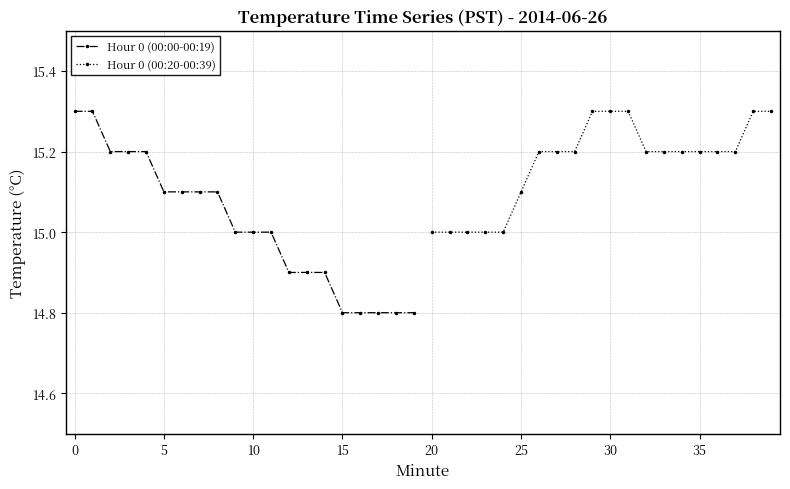

What is the maximum value for Hour 0 (00:20-00:39)?

15.3